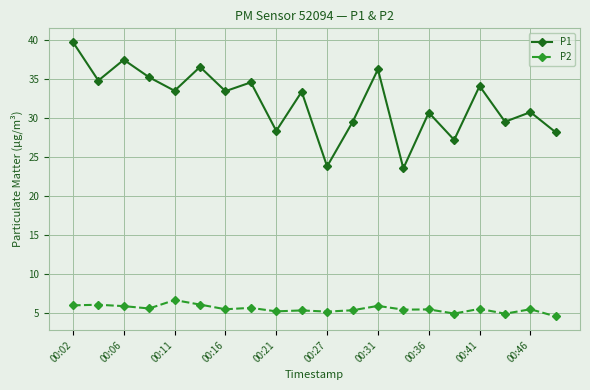

How many data points does each series have?

20